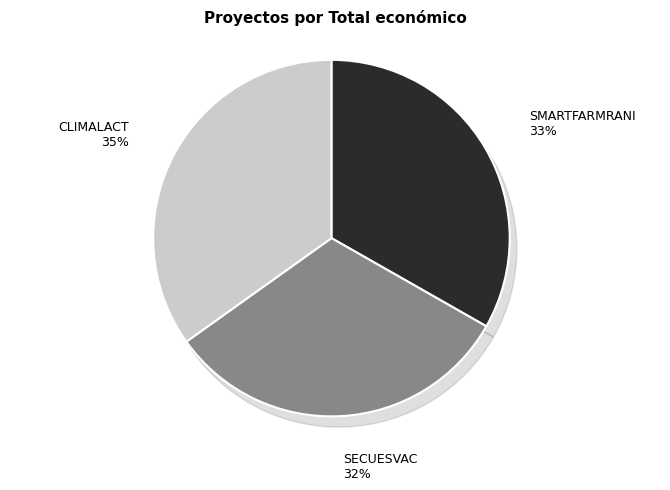

Which category has the biggest portion of the pie?

CLIMALACT